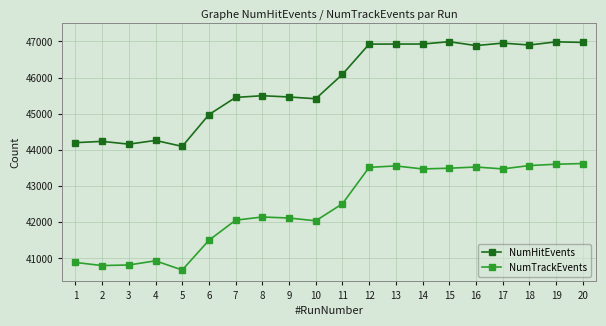

What value does the NumTrackEvents series have at 19?

43606